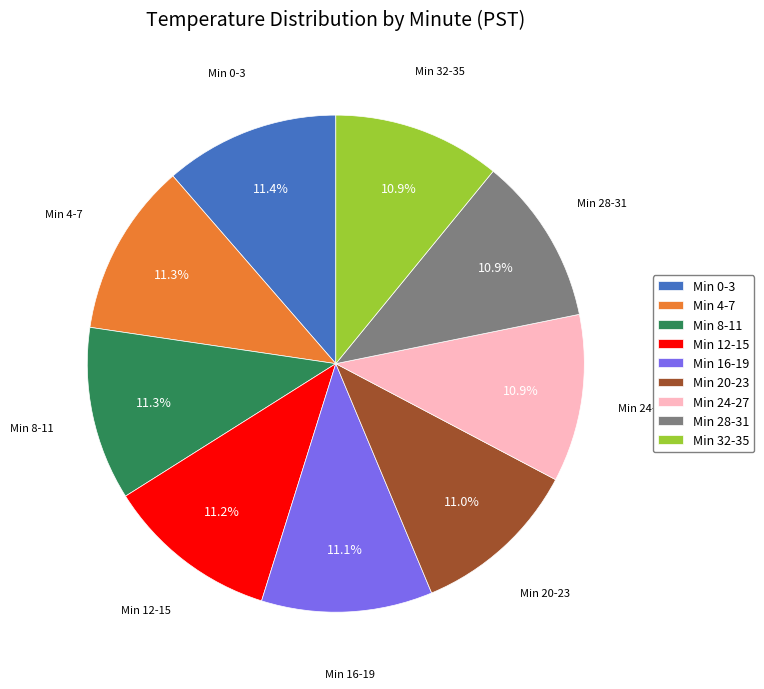

Do Min 28-31 and Min 24-27 together represent more than half of the pie?

No